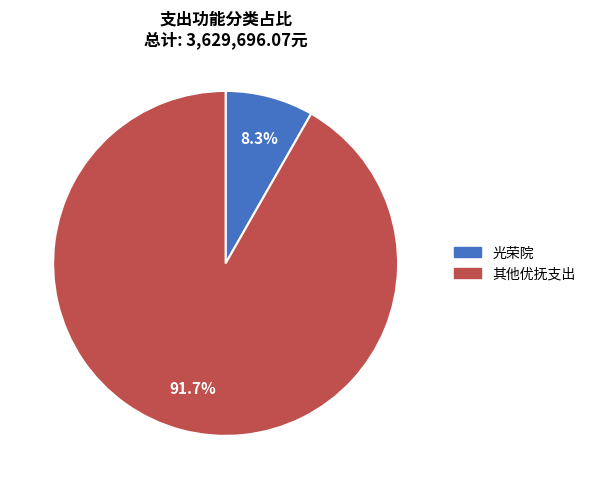

Which has a higher value, 光荣院 or 其他优抚支出?

其他优抚支出